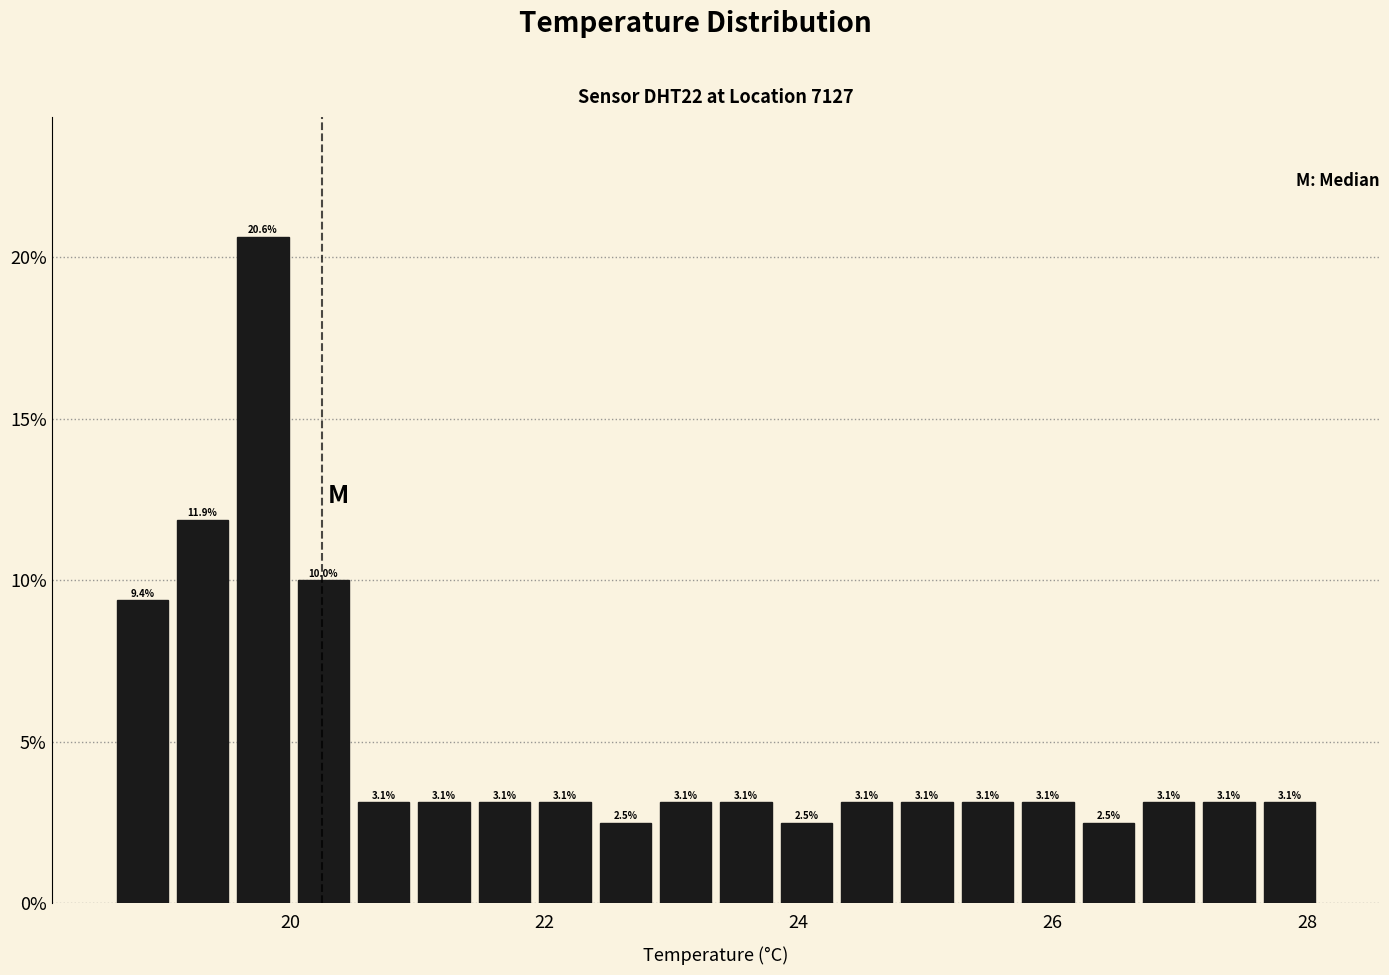

Around what value on the x-axis is the tallest bar? Give the approximate position of its centre, as read against the axis.

19.8